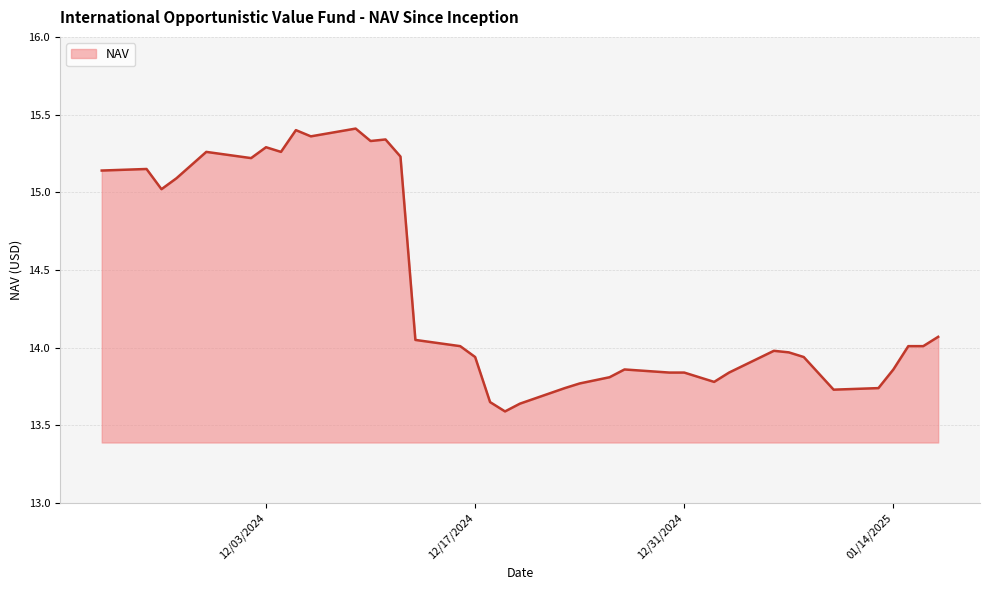

How many lines are shown in the chart?

1